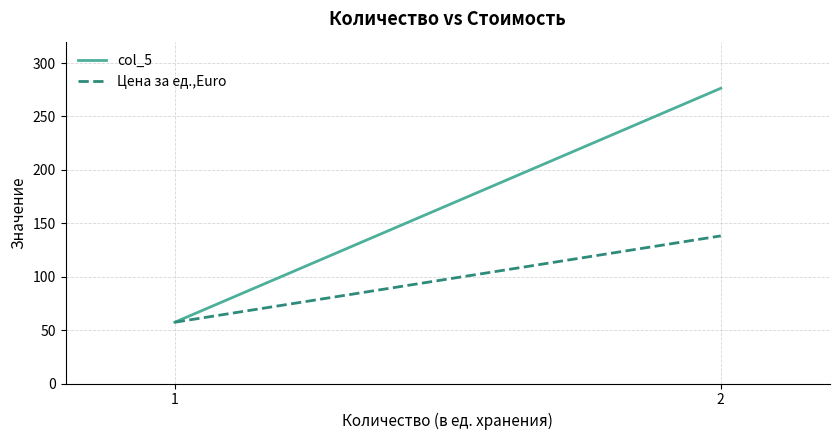

At which label does col_5 reach its peak?

2